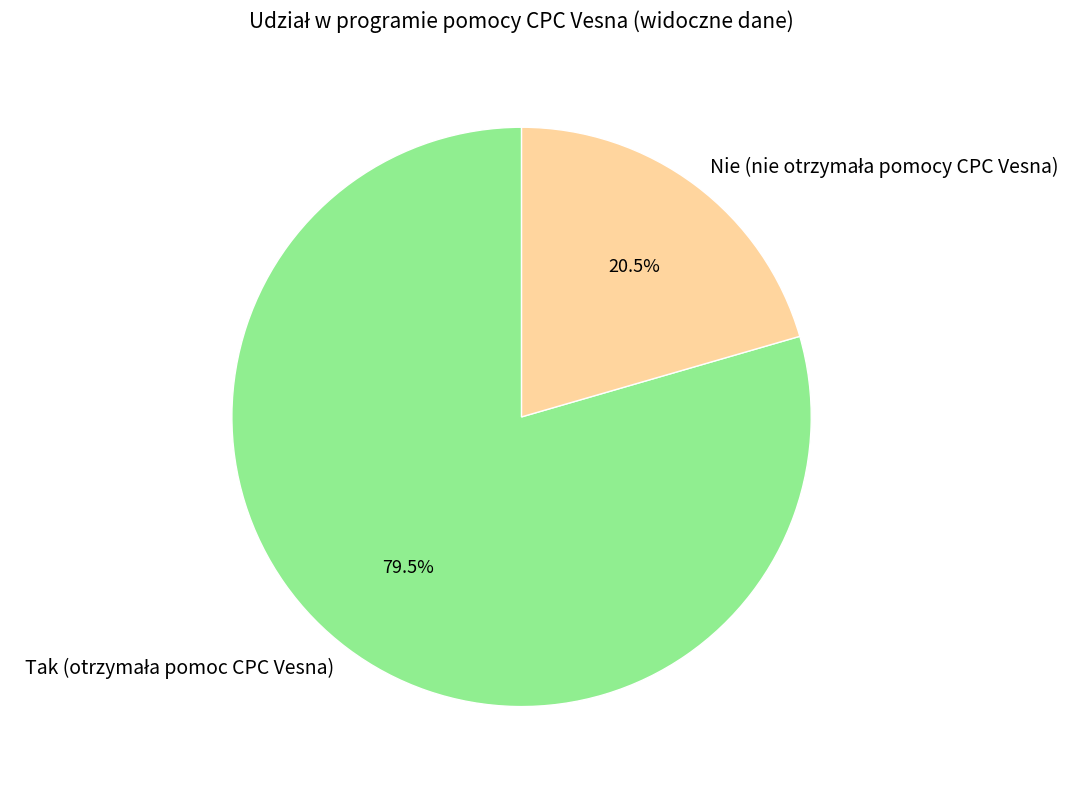

Is there a majority slice in this chart?

Yes